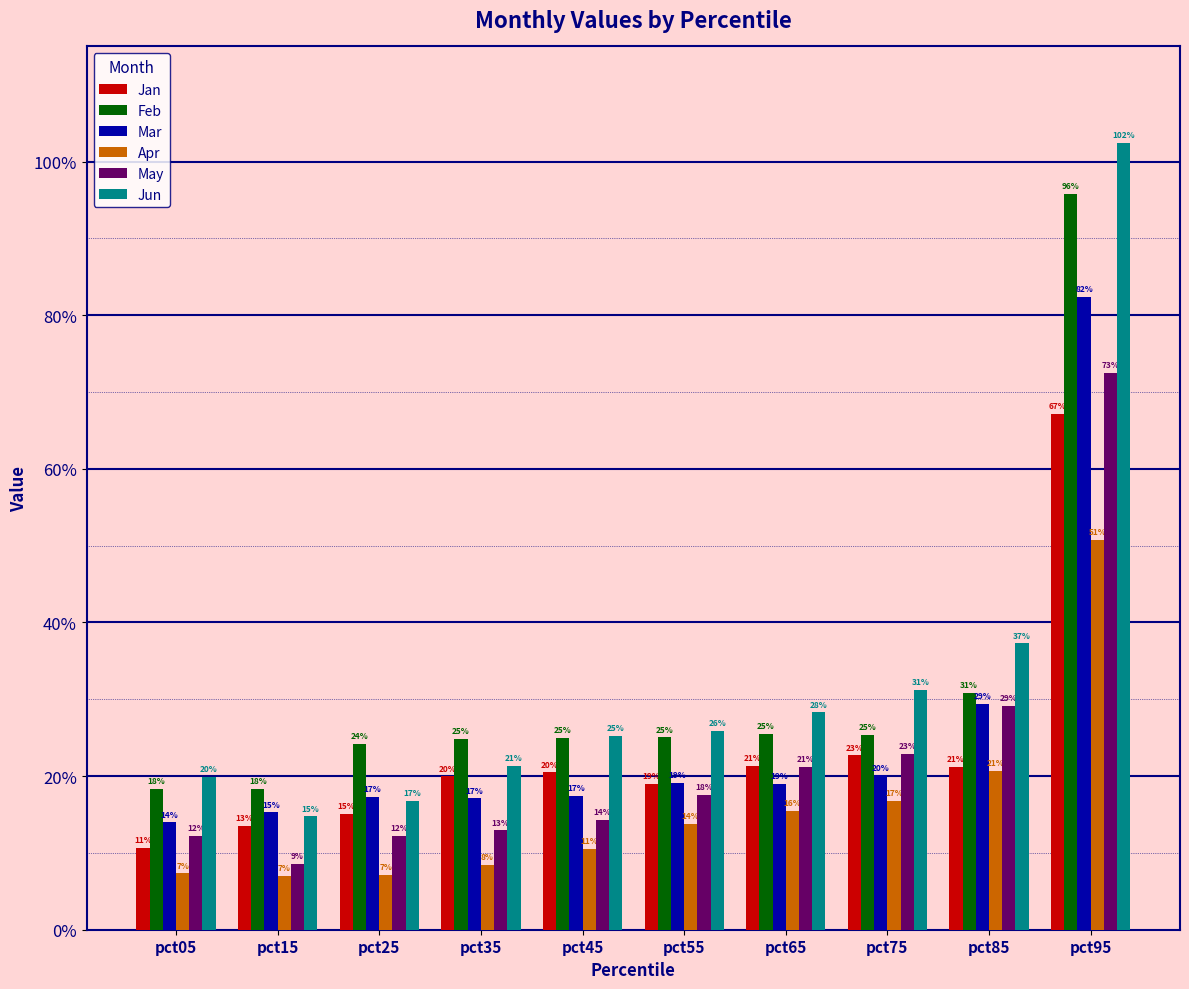

Which series has the largest range (max minus min)?

Jun